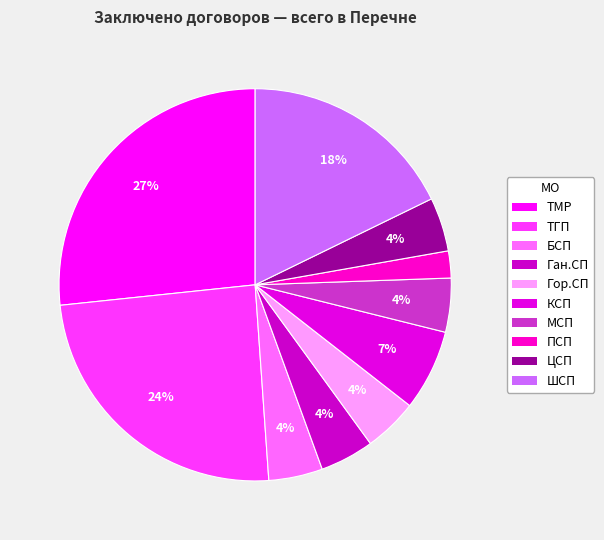

How many slices are in this pie chart?

10